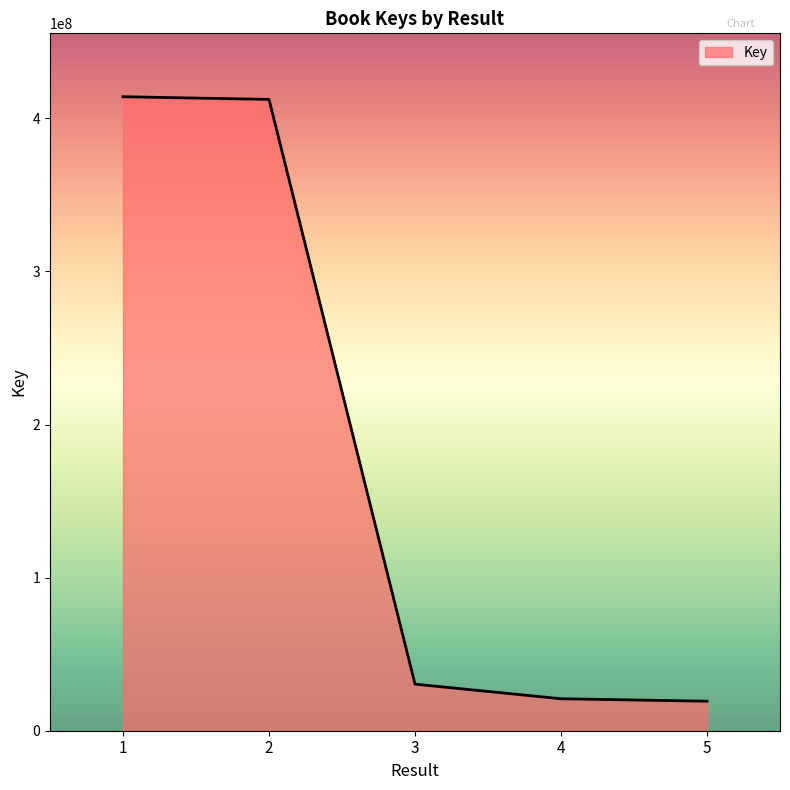

What is the difference between the maximum and minimum values?

394862224